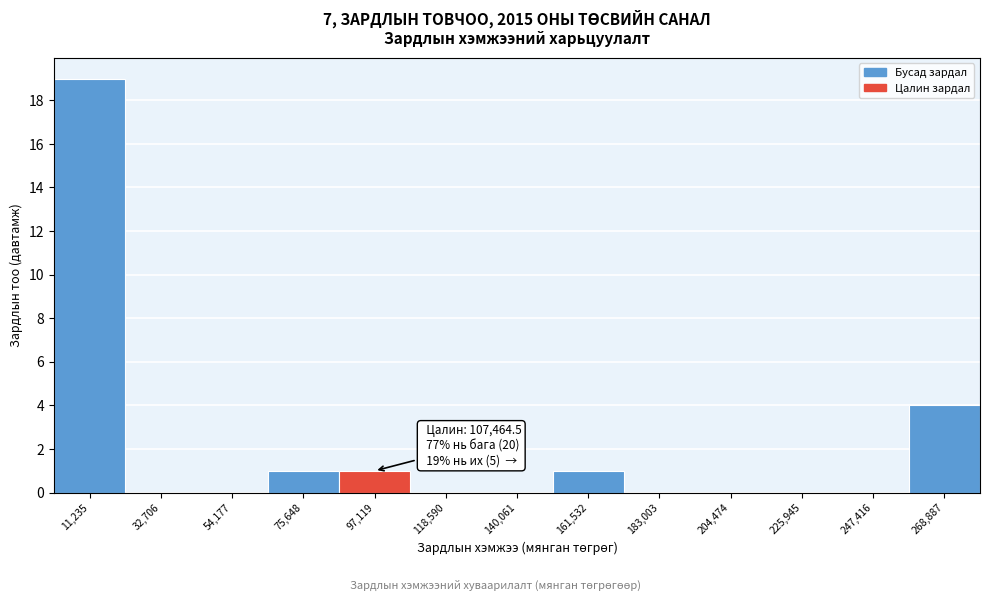

Over which range of the x-axis is the bar tallest?

0 to 20000